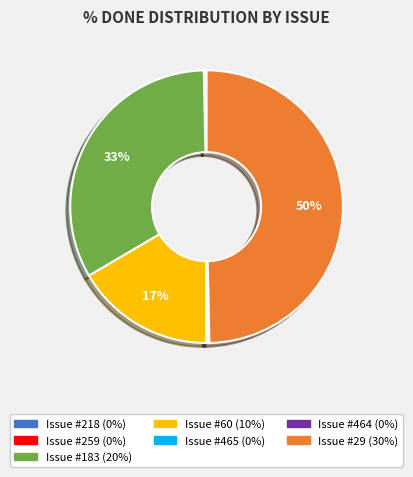

To the nearest percent, what is the difference between the largest and smallest slice percentages?

50%